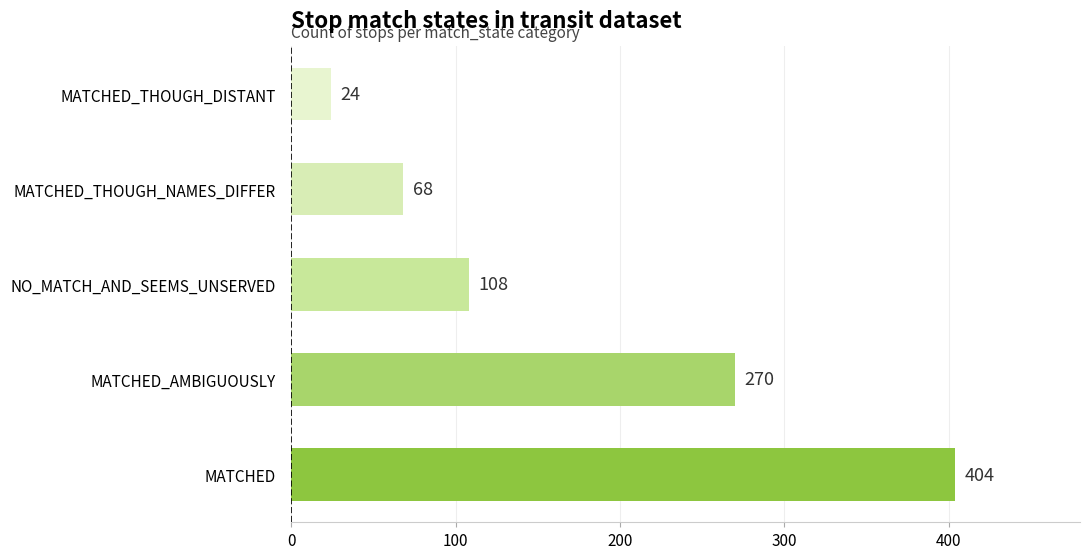

Reading top to bottom, what are all the values shown in this chart?

24	68	108	270	404